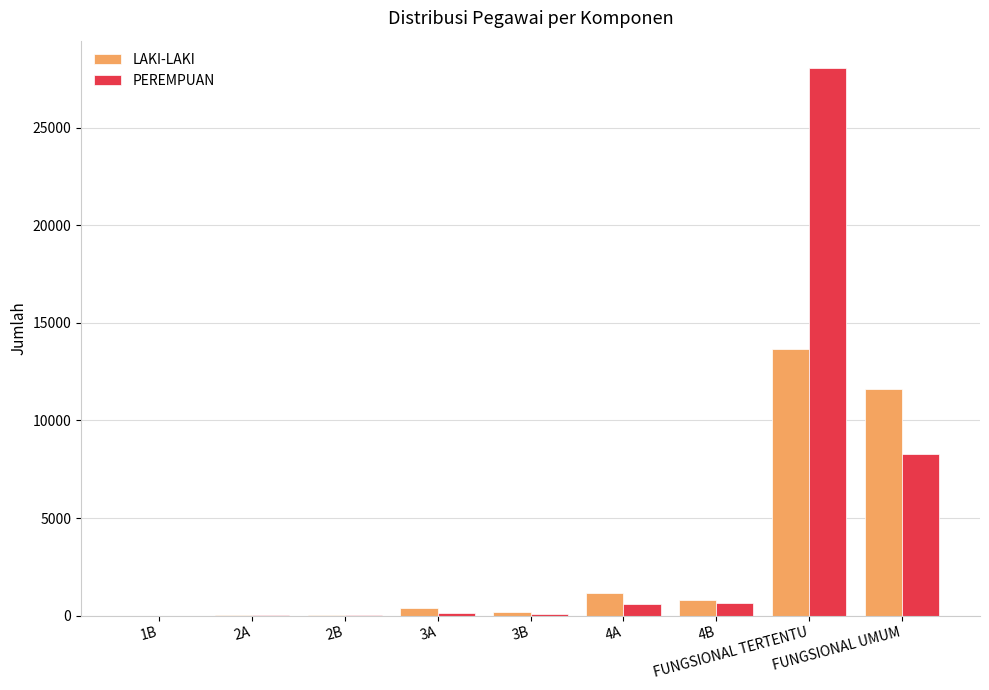

Where is LAKI-LAKI nearest to the value 6840?

FUNGSIONAL UMUM